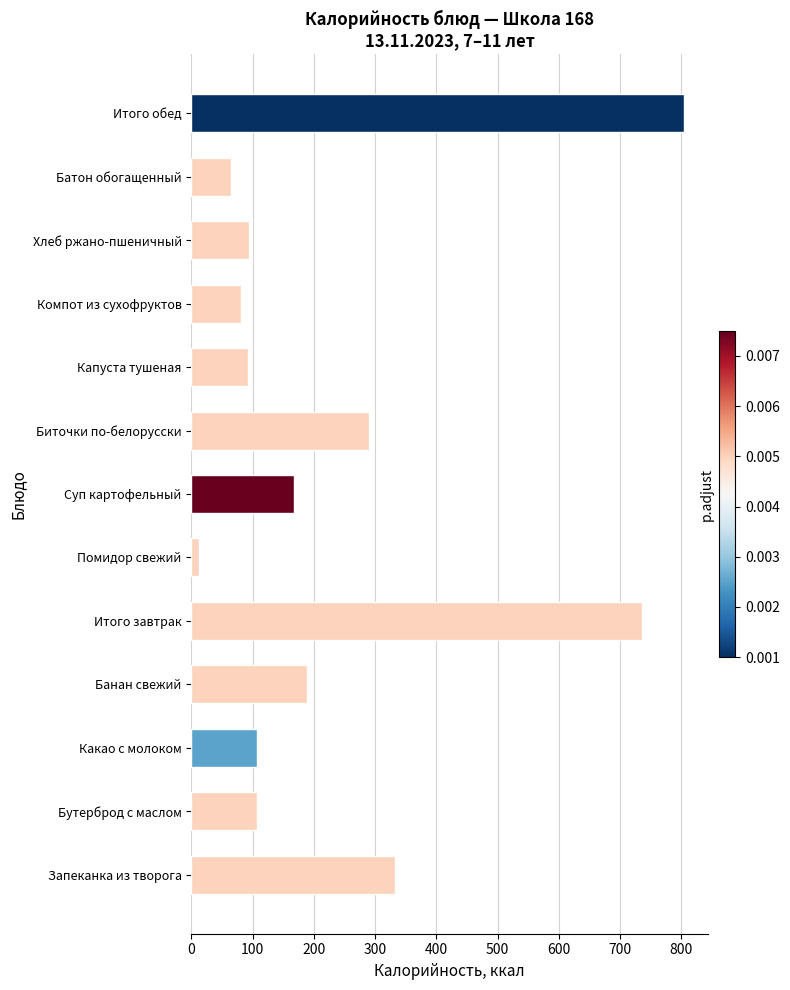

Are the bars horizontal?

Yes